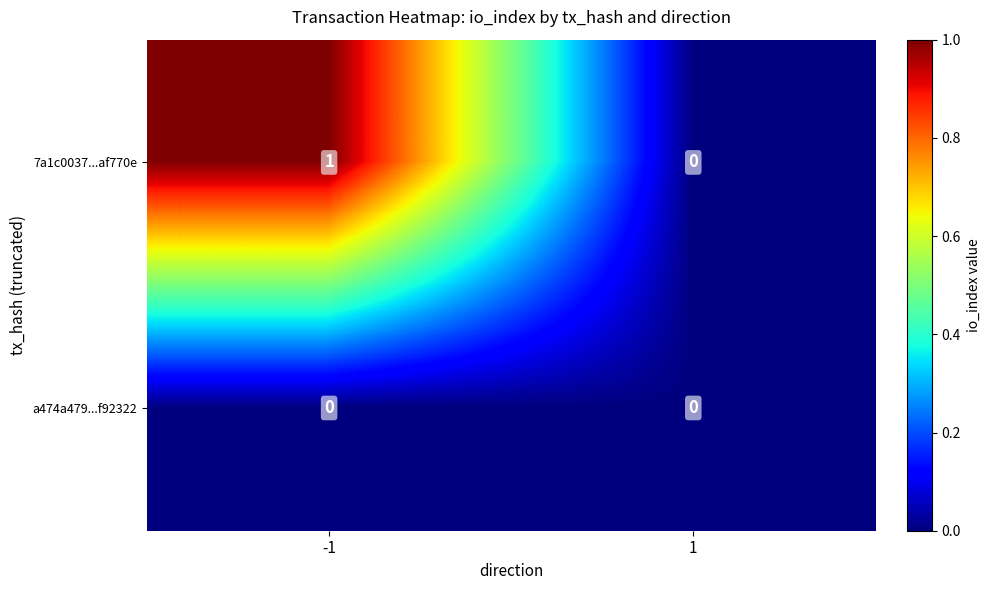

Reading left to right, extract all data points from this chart.

7a1c0037...af770e: -1=1	1=0
a474a479...f92322: -1=0	1=0